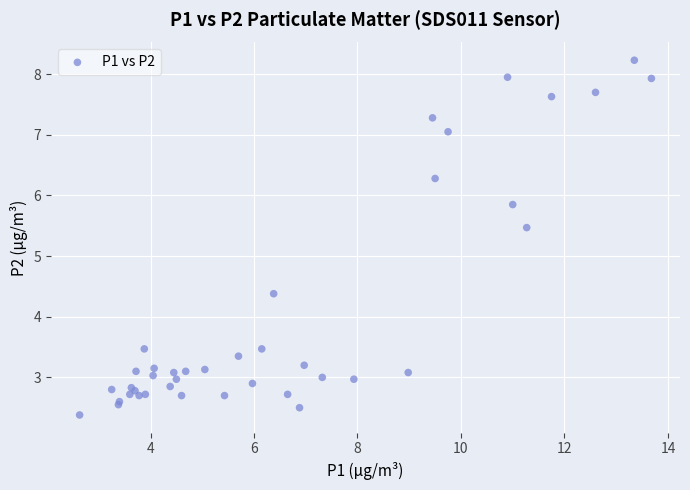

What Y value in the scatter plot is closest to 5?

5.5